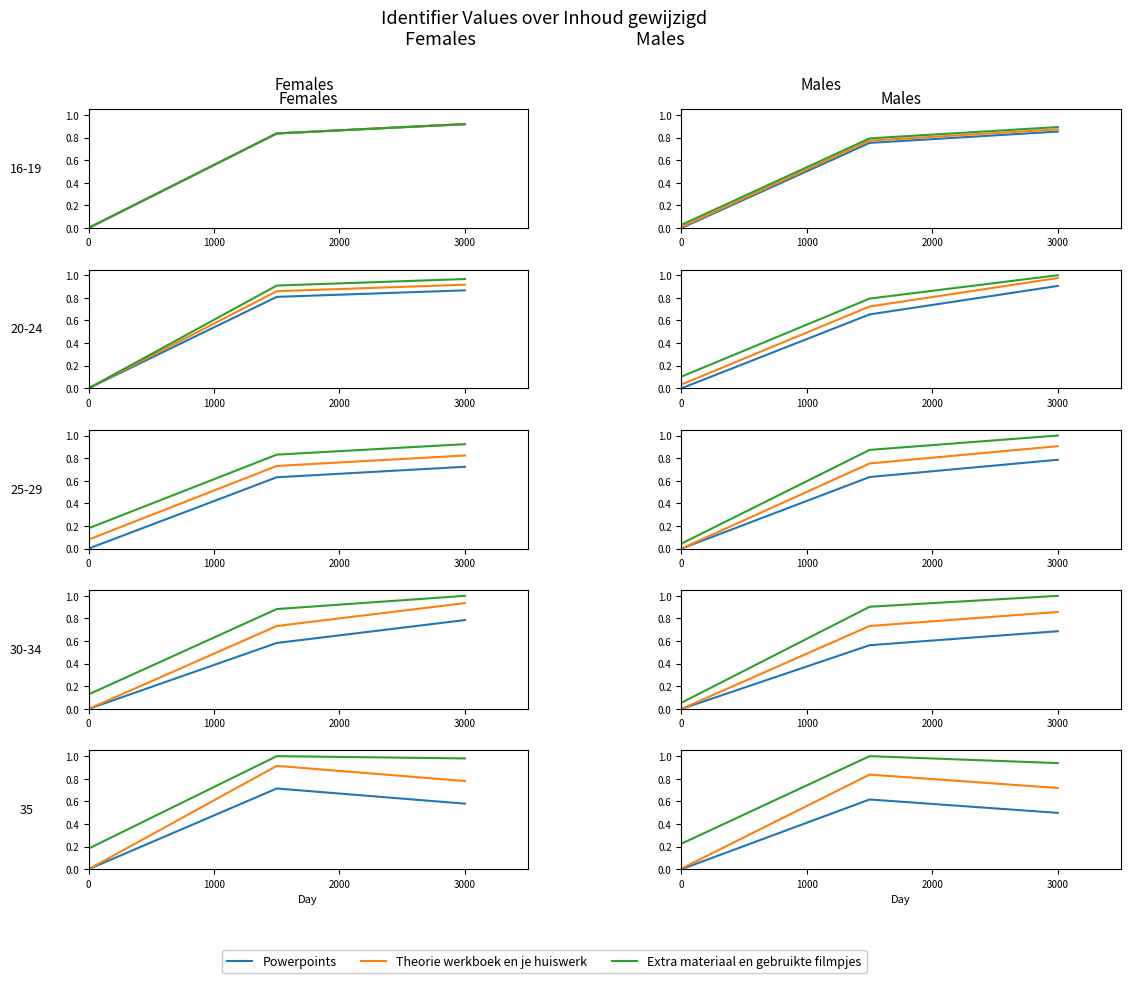

Is the value of Extra materiaal en gebruikte filmpjes at 2000 greater than the value of Powerpoints at 1000?

Yes